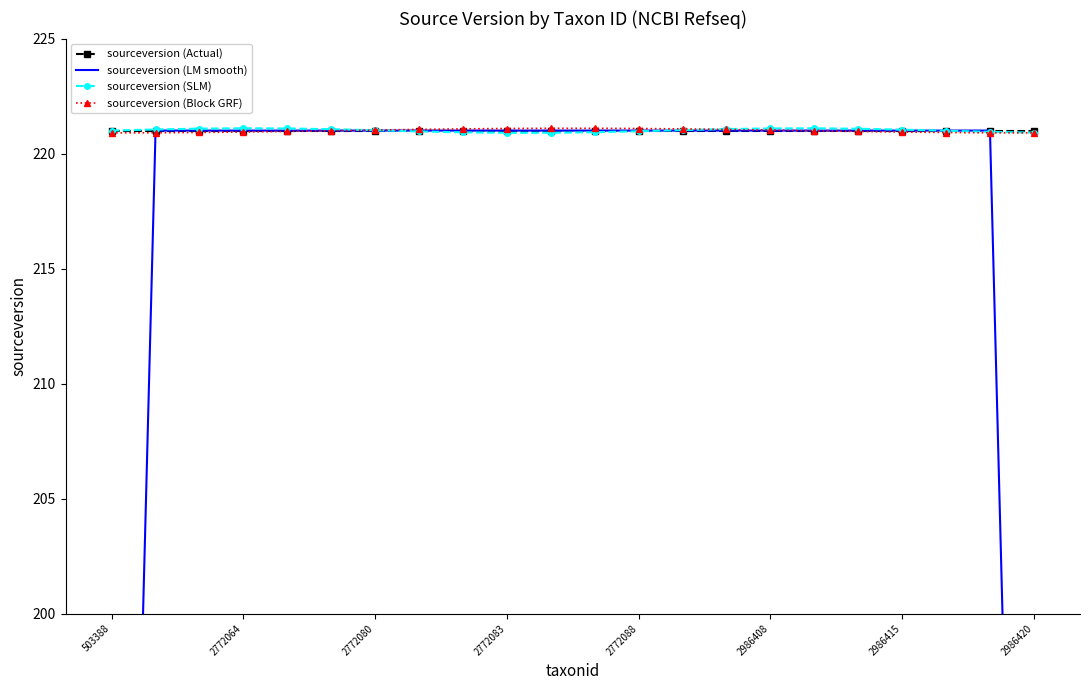

True or false: sourceversion (Actual) has a value of 291.2 at 2986420.

False